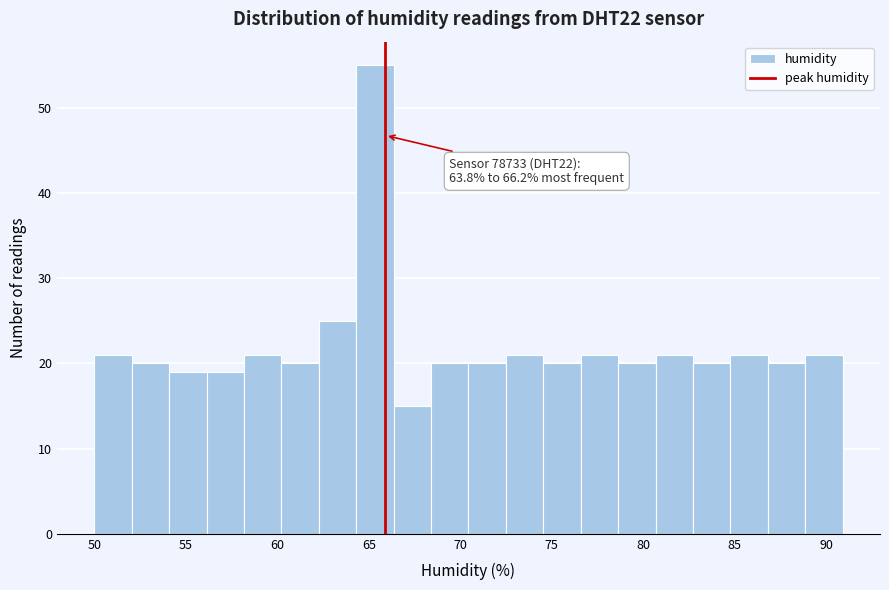

Over which range of the x-axis is the bar tallest?

64.5 to 66.5